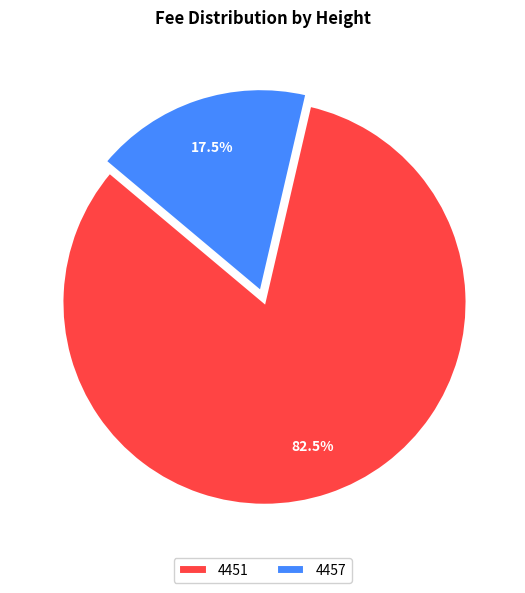

What is the smallest slice in the pie chart?

4457